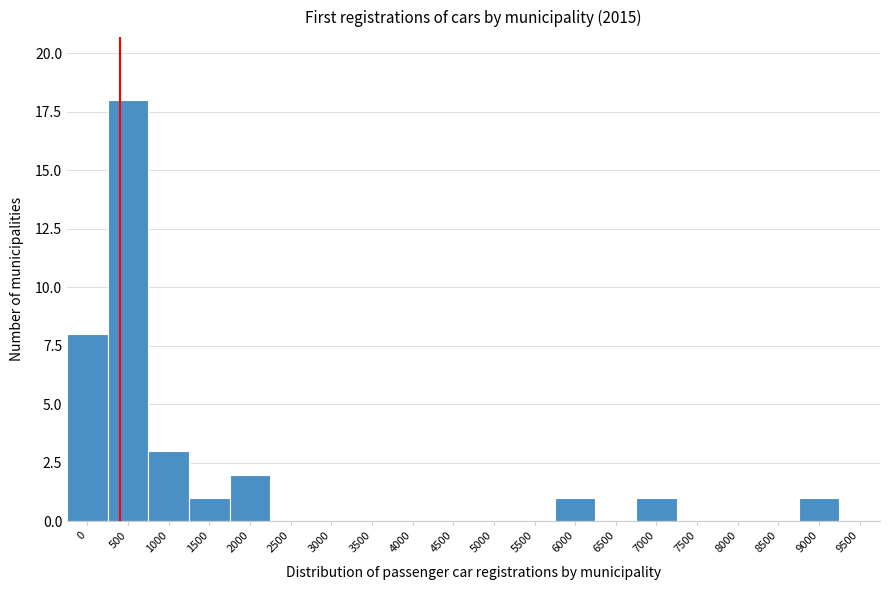

Reading left to right, list all the values displayed in this chart.

0=8	500=18	1000=3	1500=1	2000=2	2500=0	3000=0	3500=0	4000=0	4500=0	5000=0	5500=0	6000=1	6500=0	7000=1	7500=0	8000=0	8500=0	9000=1	9500=0